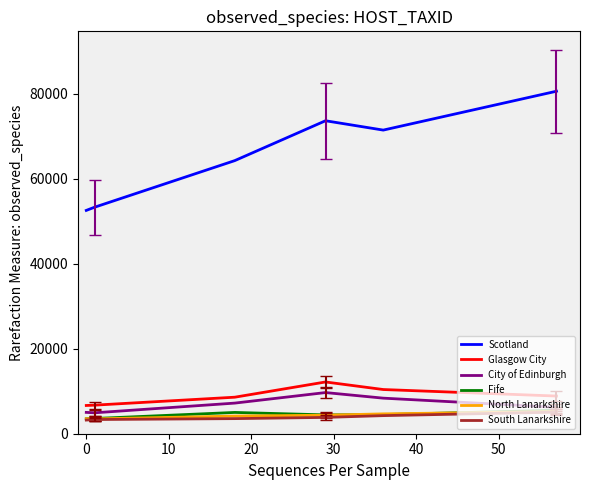

How many categories are shown in the chart?

6